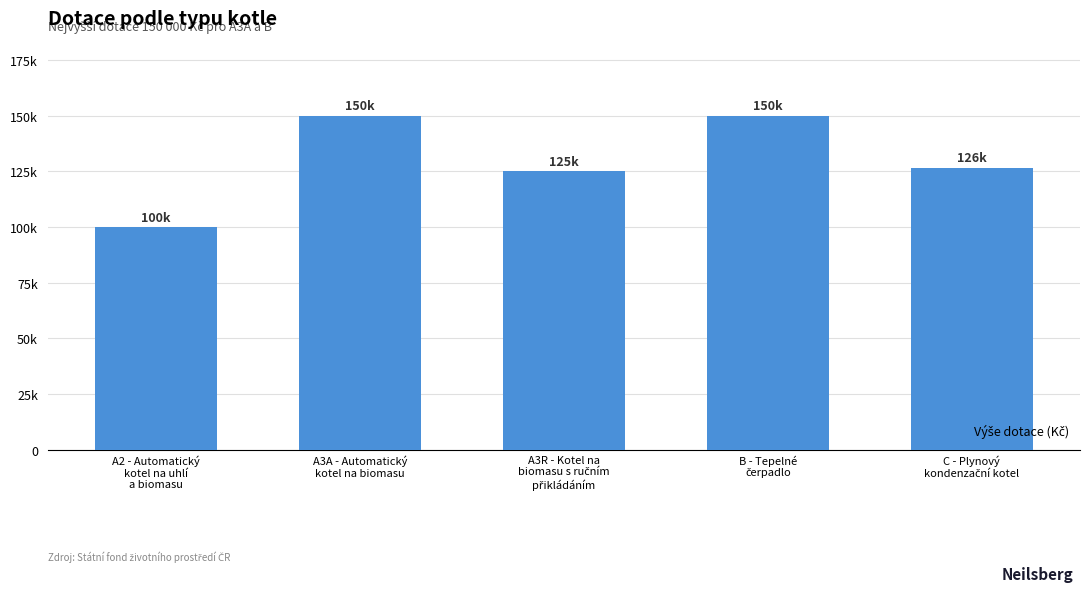

What is the change in value from A3R - Kotel na
biomasu s ručním
přikládáním to C - Plynový
kondenzační kotel?

+1666.7